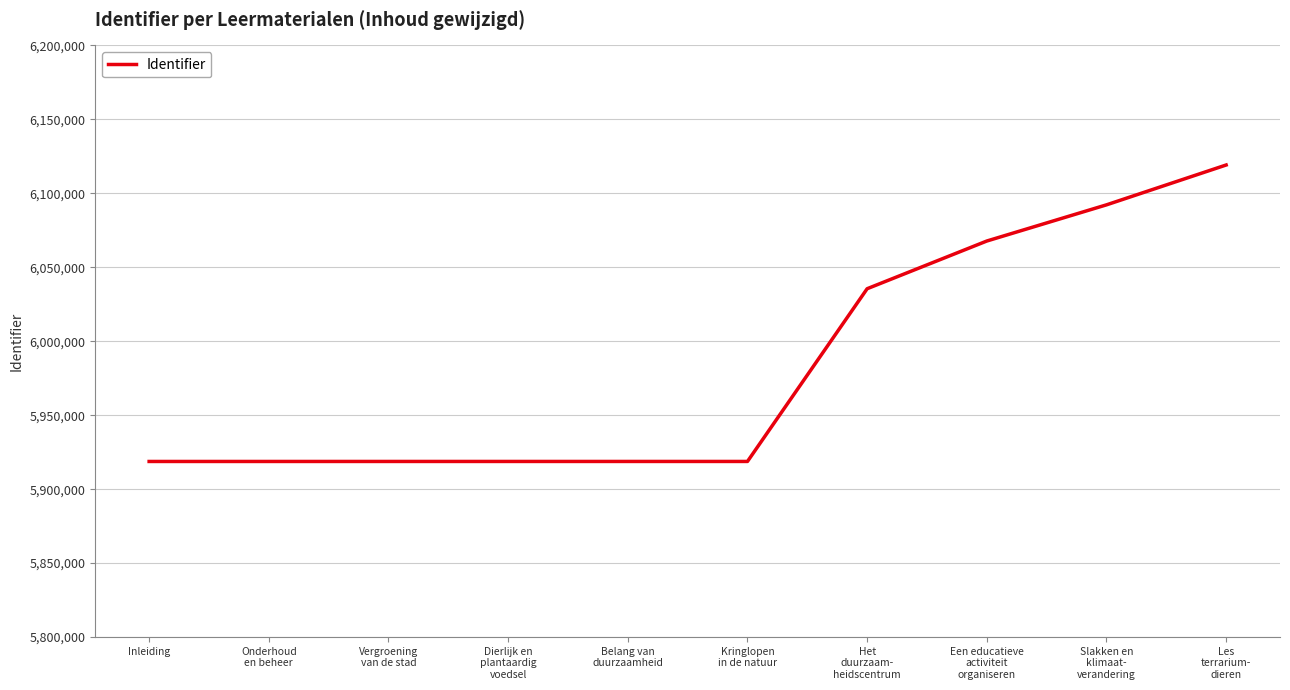

Which label corresponds to the largest value in the chart?

Les
terrarium-
dieren